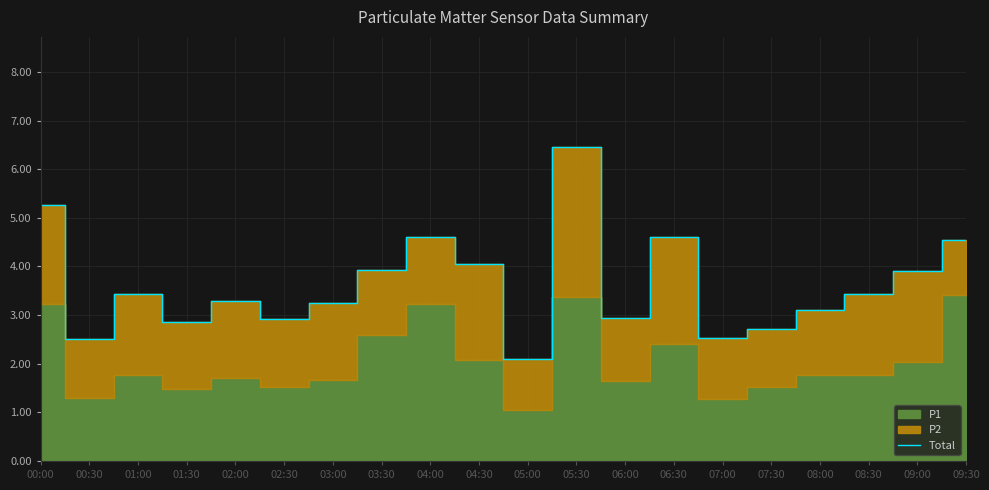

What is the difference between the maximum and minimum values?

4.4